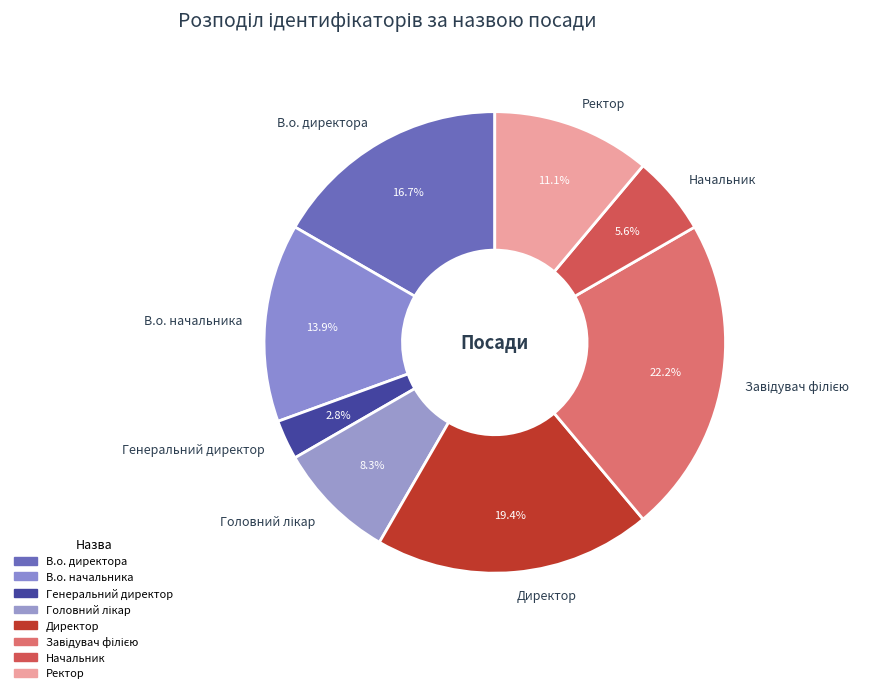

Count the number of slices in the pie.

8